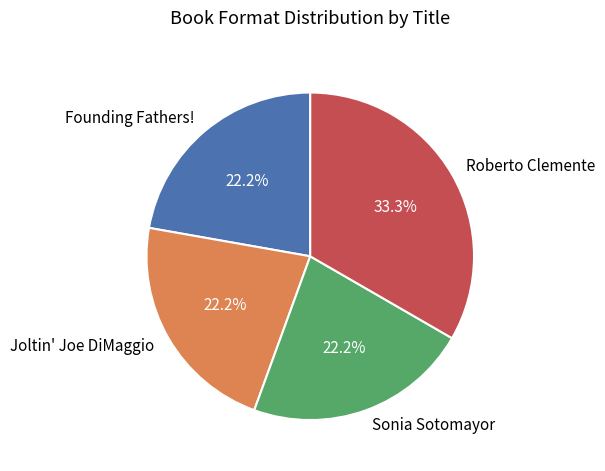

To the nearest percent, what is the difference between the Roberto Clemente and Sonia Sotomayor slice percentages?

11%